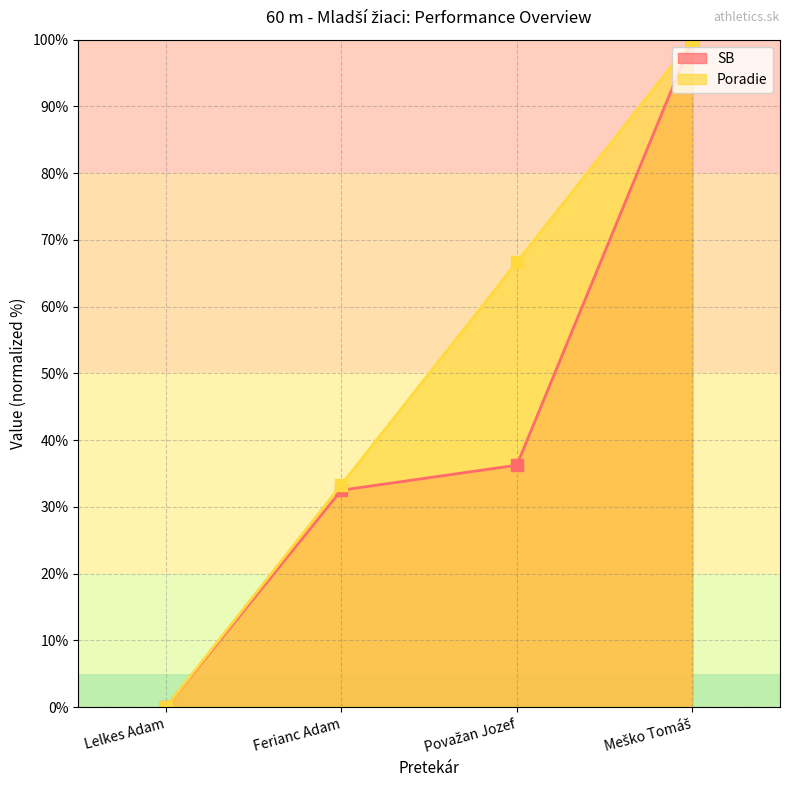

At which label does SB first exceed 36?

Považan Jozef